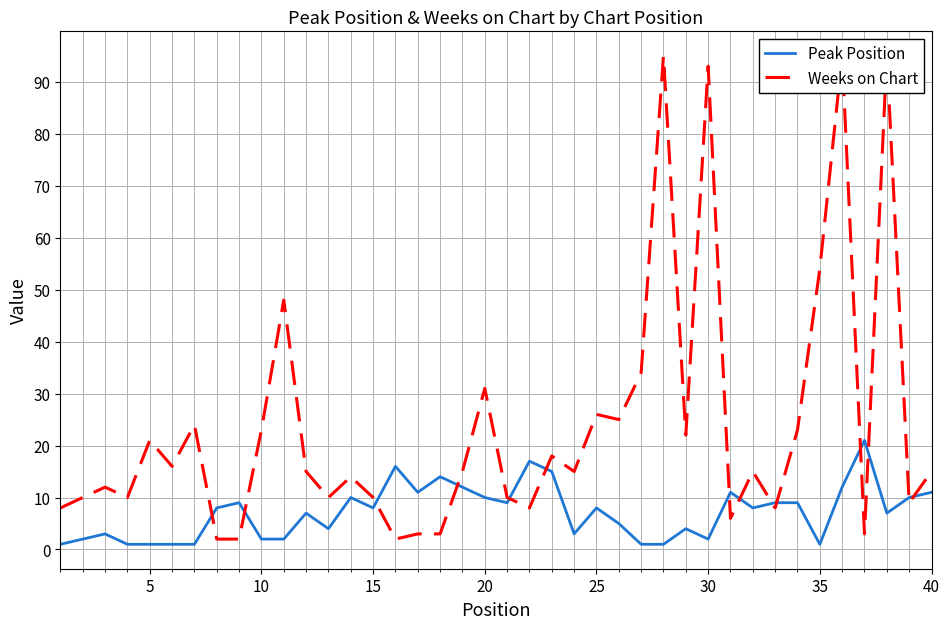

What is the maximum value for Peak Position?

21